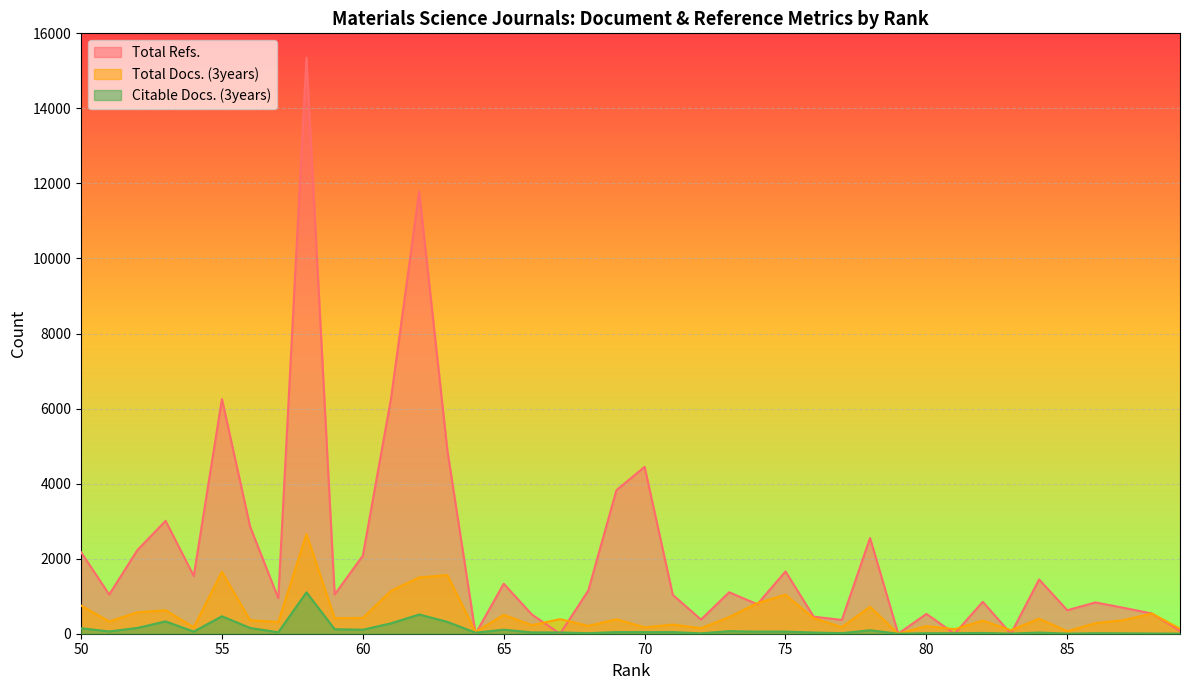

Which label corresponds to the smallest value in the chart?

83